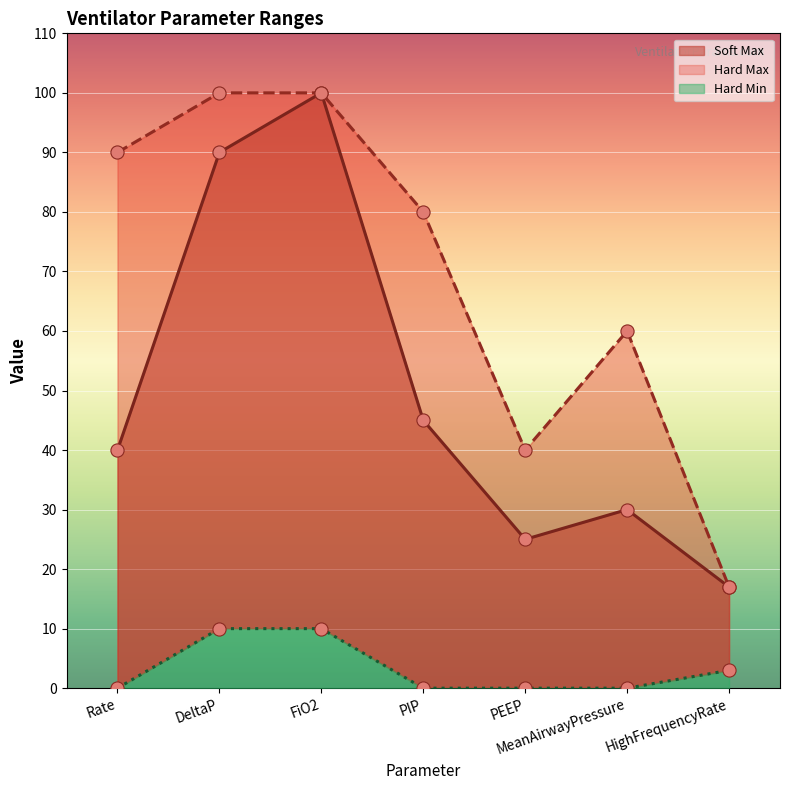

What is the total value across all series at PEEP?

65